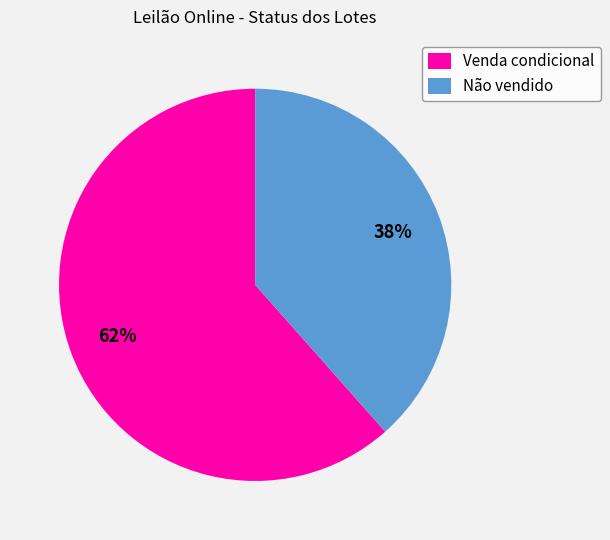

Rank the categories by value from highest to lowest.

Venda condicional, Não vendido